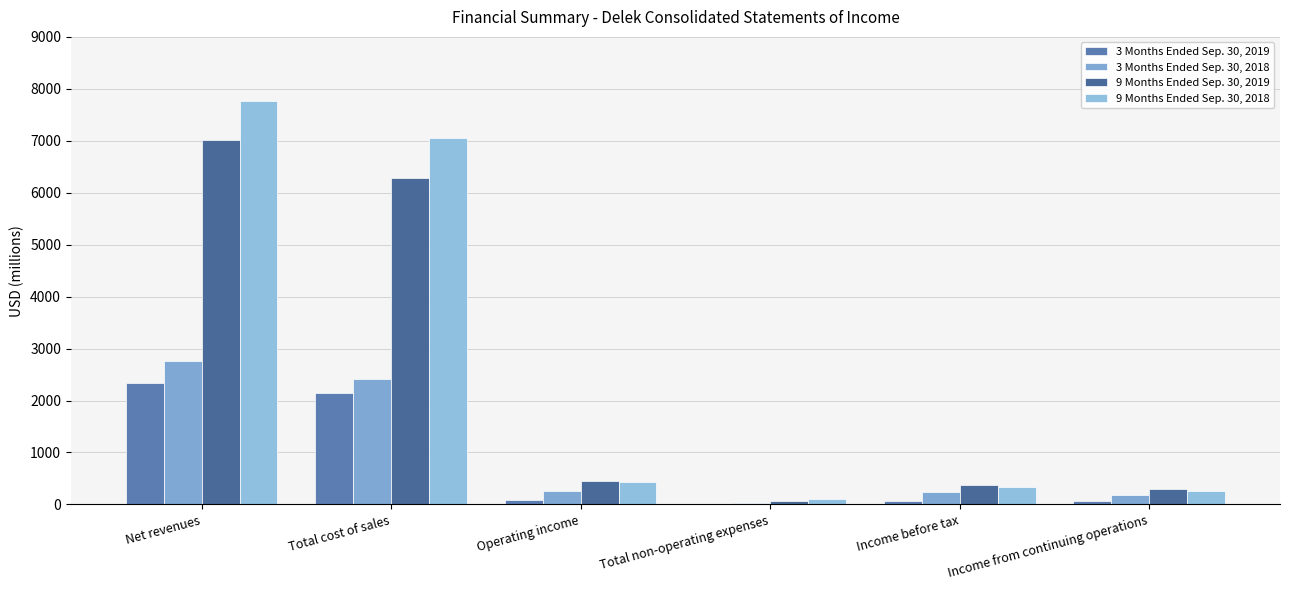

The 3 Months Ended Sep. 30, 2019 series shows 1436.1 at Net revenues. True or false?

False